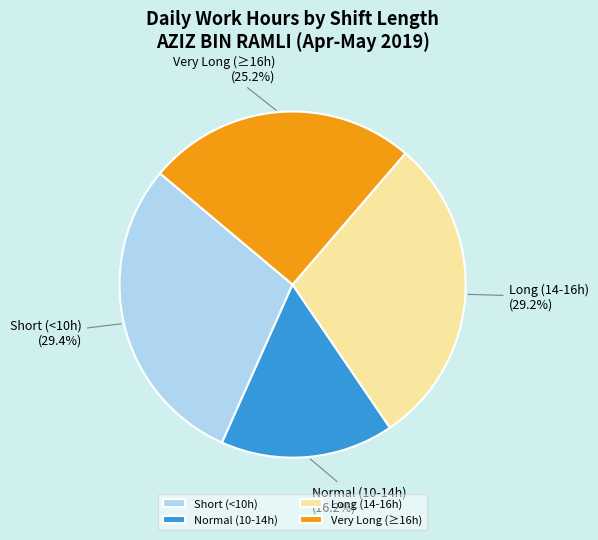

Approximately how many times larger is the value at Short (<10h) compared to Normal (10-14h)?

1.8